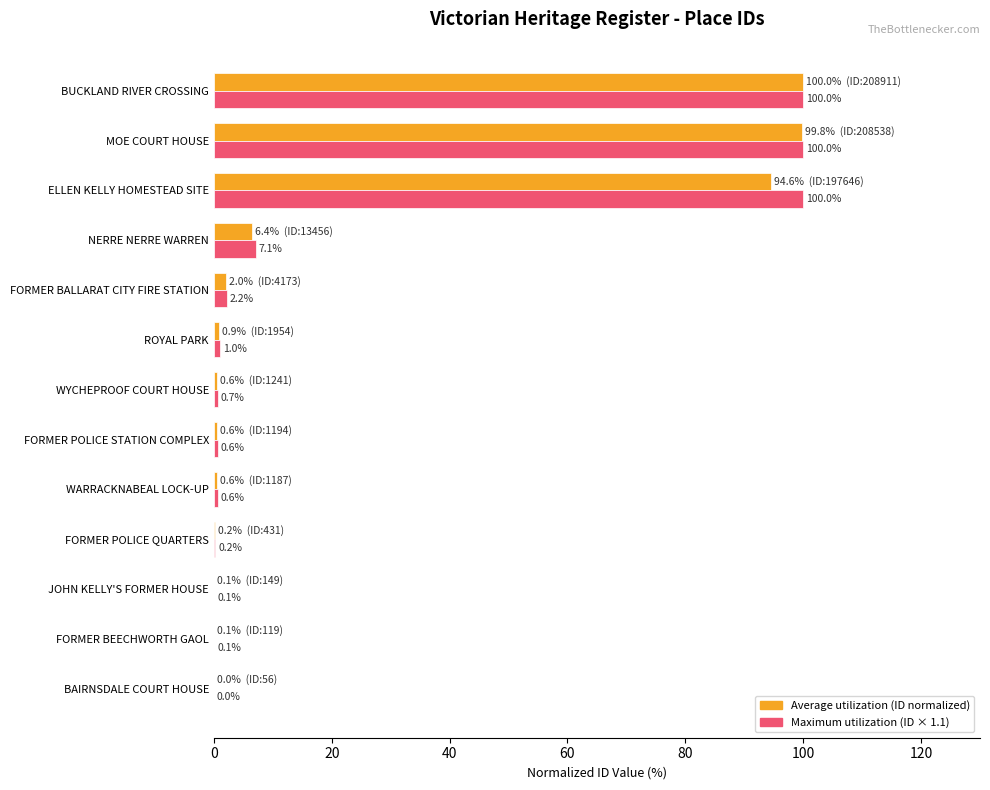

What is the greatest value displayed?

100.0